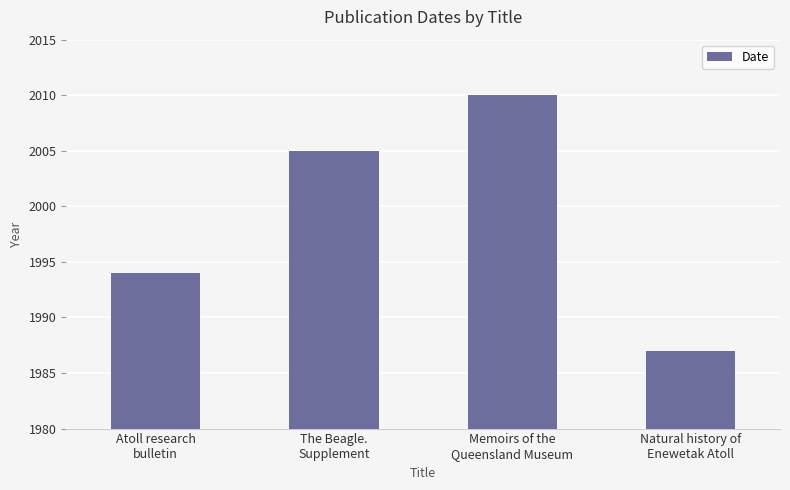

Which label corresponds to the smallest value in the chart?

Natural history of
Enewetak Atoll